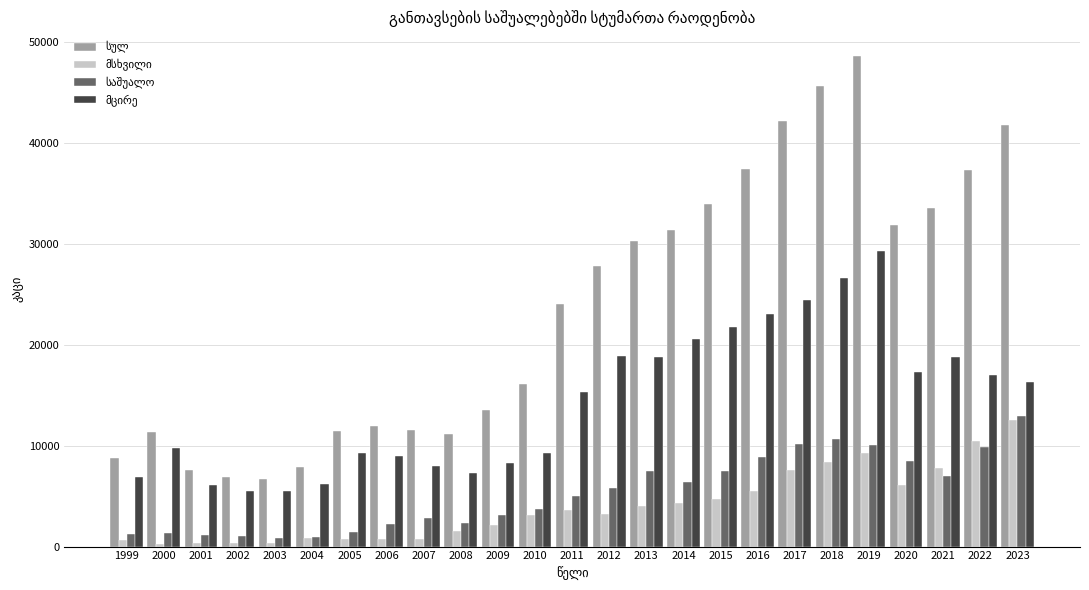

Which category has the highest value across all series?

2019